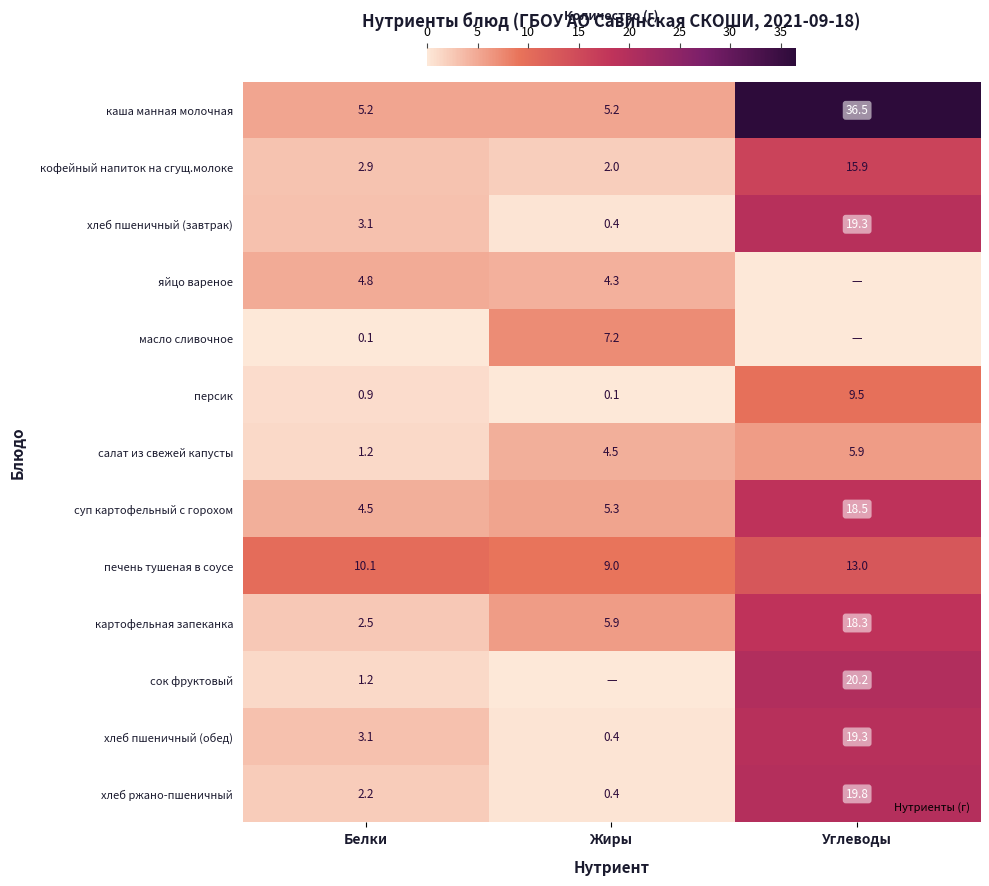

Rank the categories by картофельная запеканка value from lowest to highest.

Белки, Жиры, Углеводы